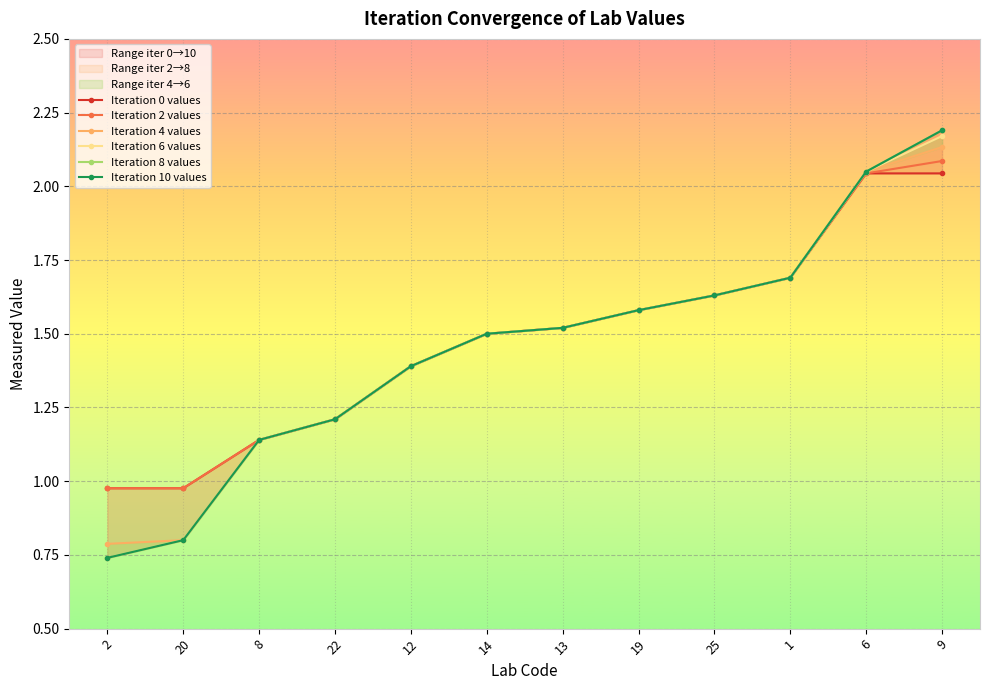

The value of Iteration 6 values at 2 is 0.5. True or false?

False